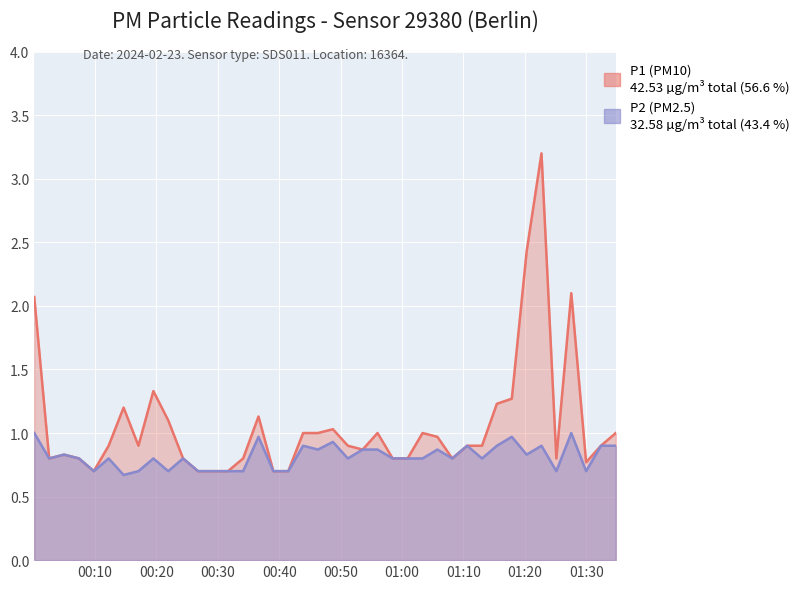

What is the approximate value of P1 at 2024-02-23T00:34:07?

0.8